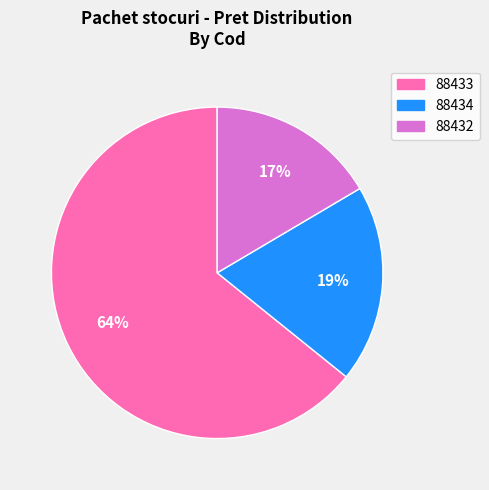

Between 88434 and 88433, which is larger?

88433